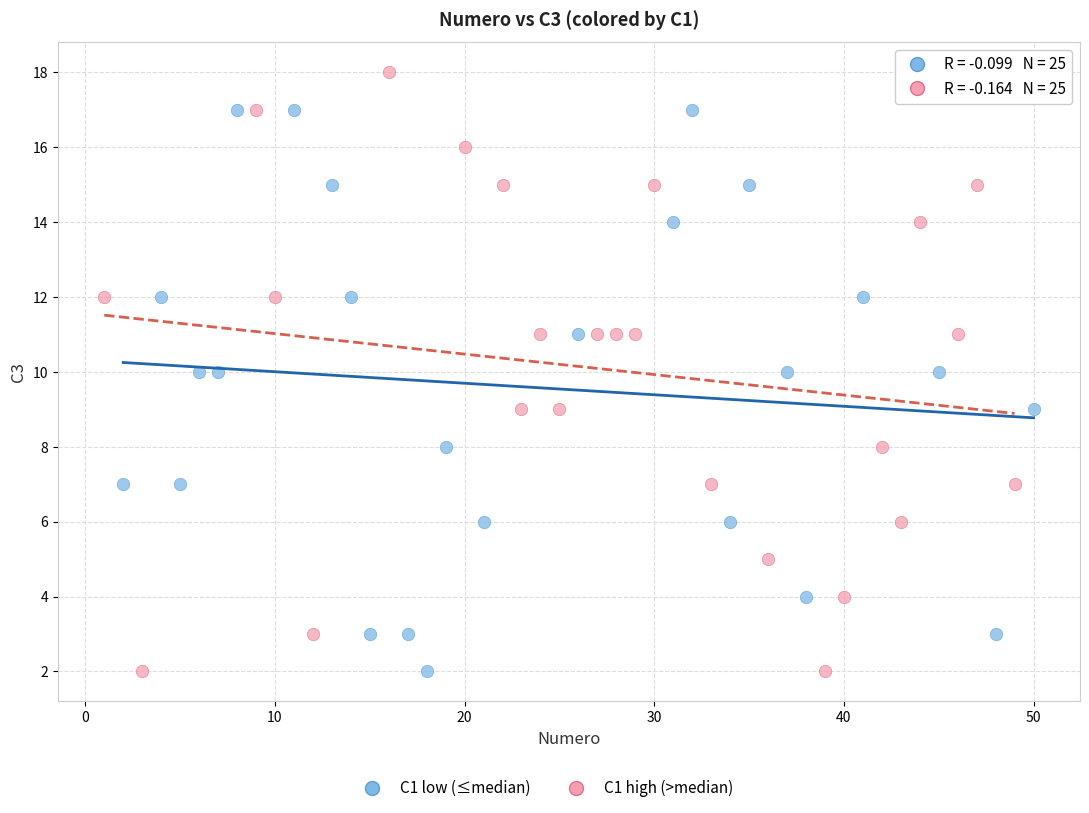

Which series has the widest spread of Y values?

C1 high (>median)